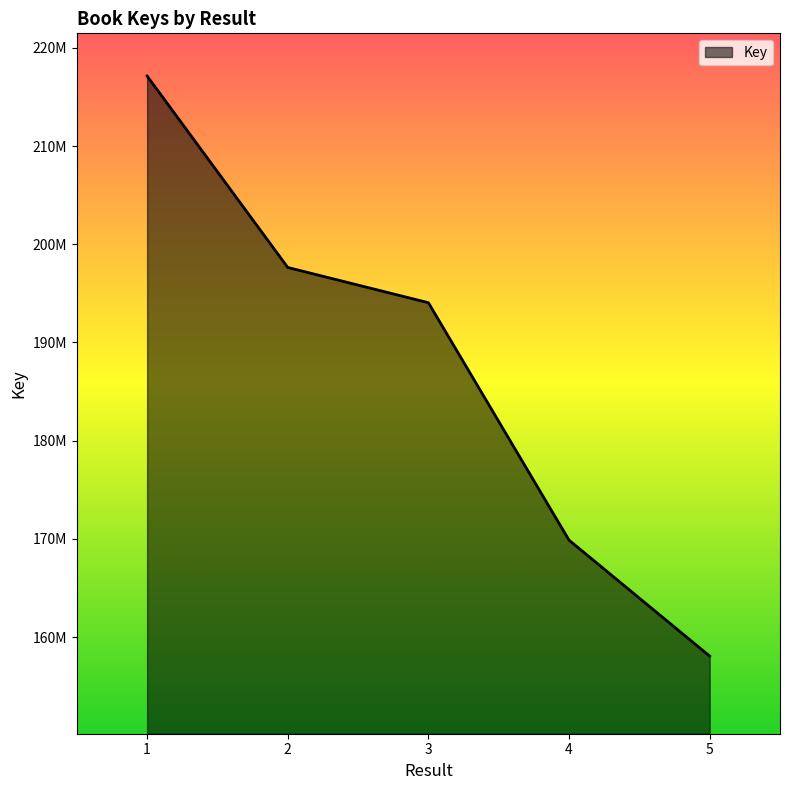

Is this an area chart (filled region under the line)?

Yes